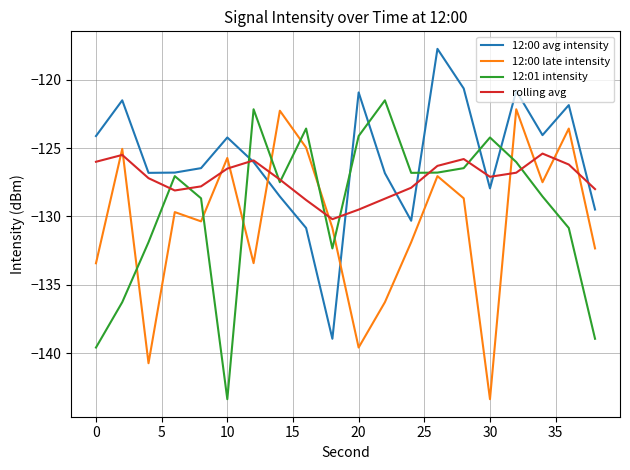

What is the minimum value for rolling avg?

-130.2